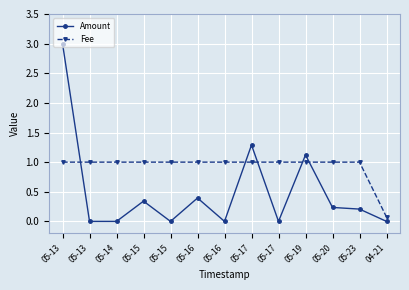

How many lines are shown in the chart?

2